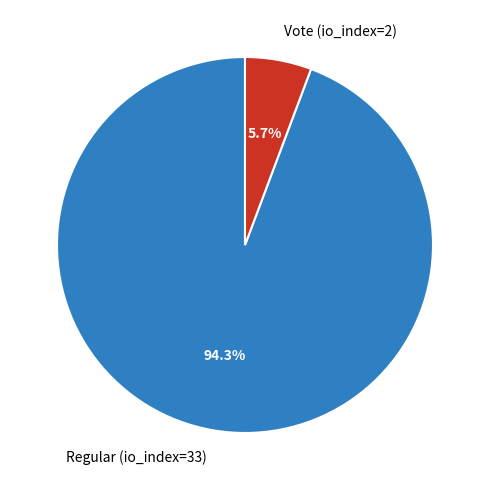

Count the number of slices in the pie.

2